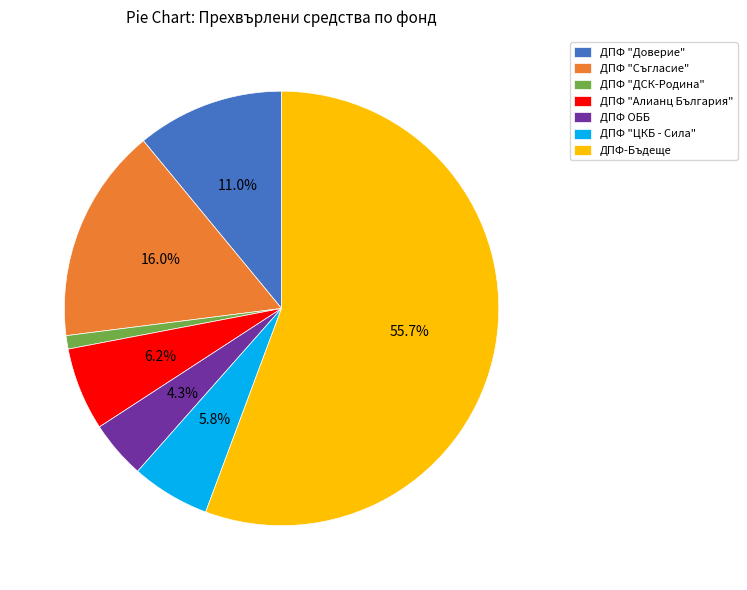

To the nearest percent, what is the difference between the largest and smallest slice percentages?

55%